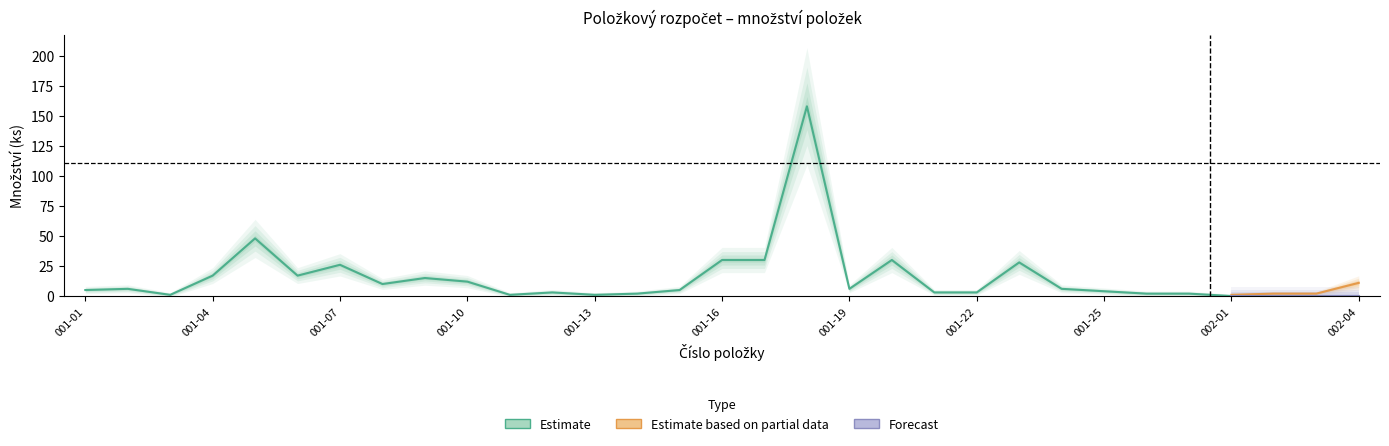

How many lines are shown in the chart?

3